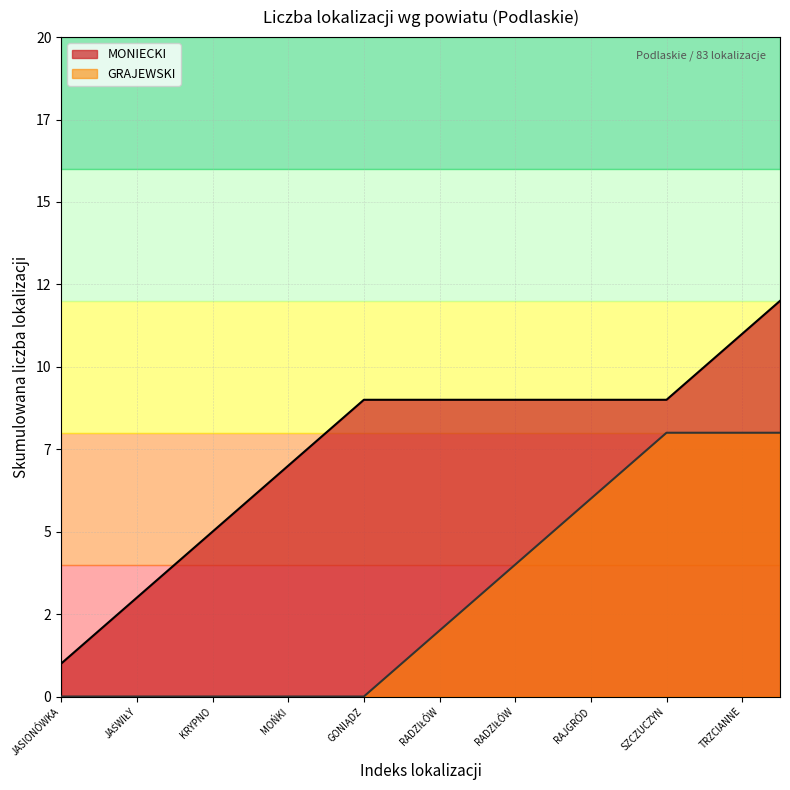

Does the chart have visible grid lines?

Yes